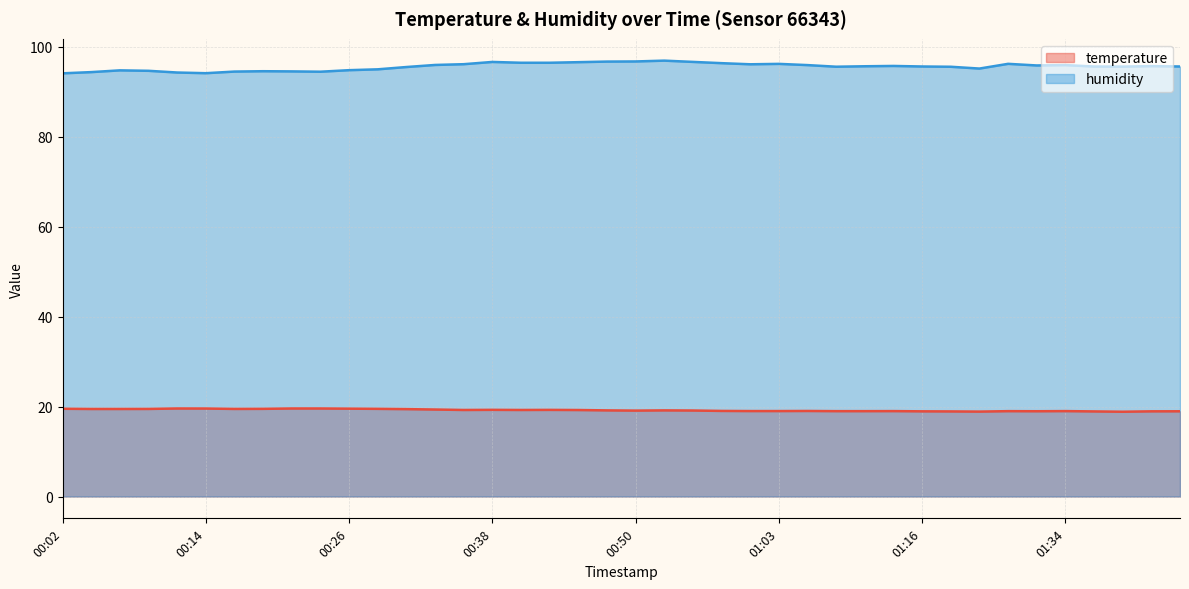

Does the chart display data point markers on the line(s)?

No